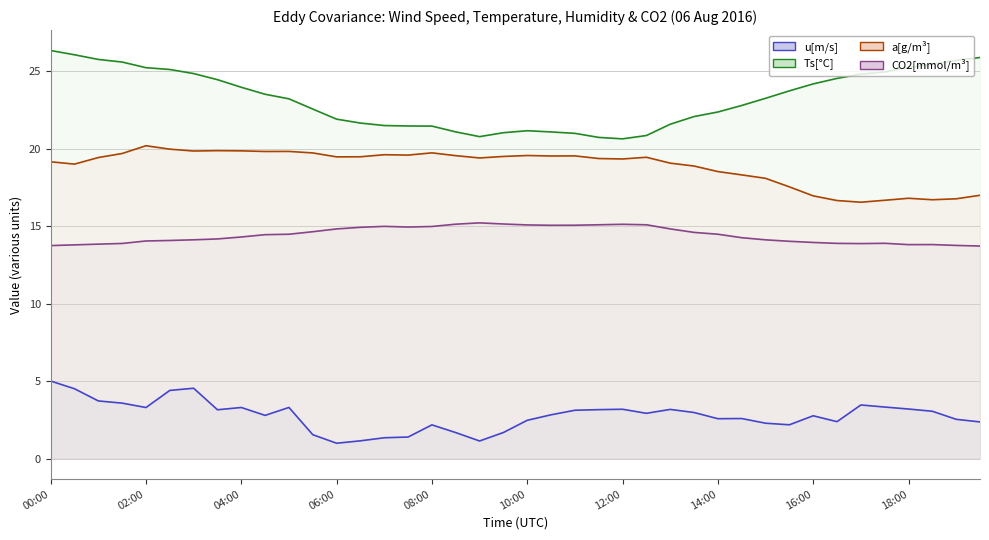

The u[m/s] series shows 3.0 at 27. True or false?

True